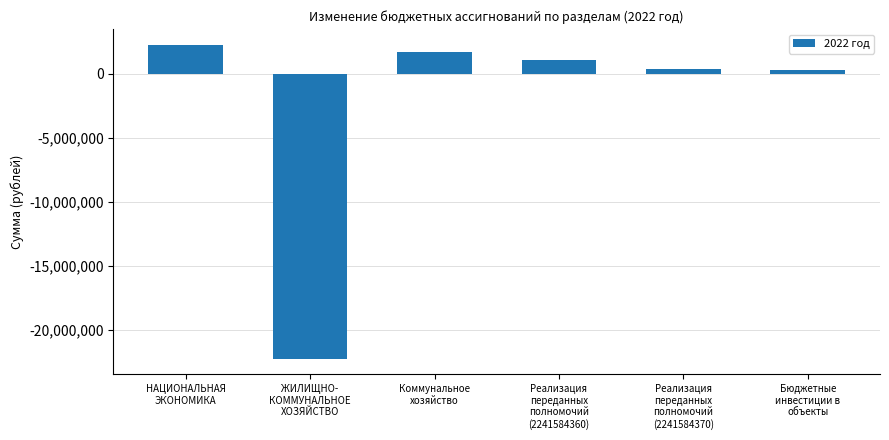

Does the chart contain stacked bars?

No